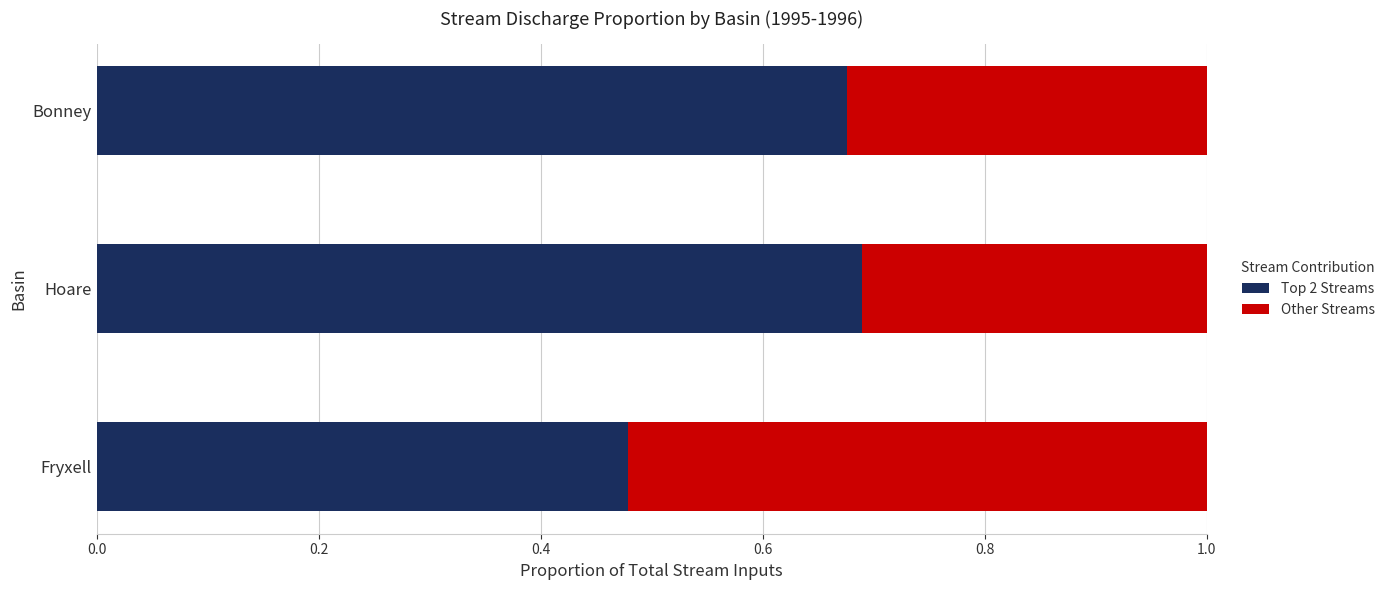

Which category has the lowest value in the Top 2 Streams series?

Fryxell